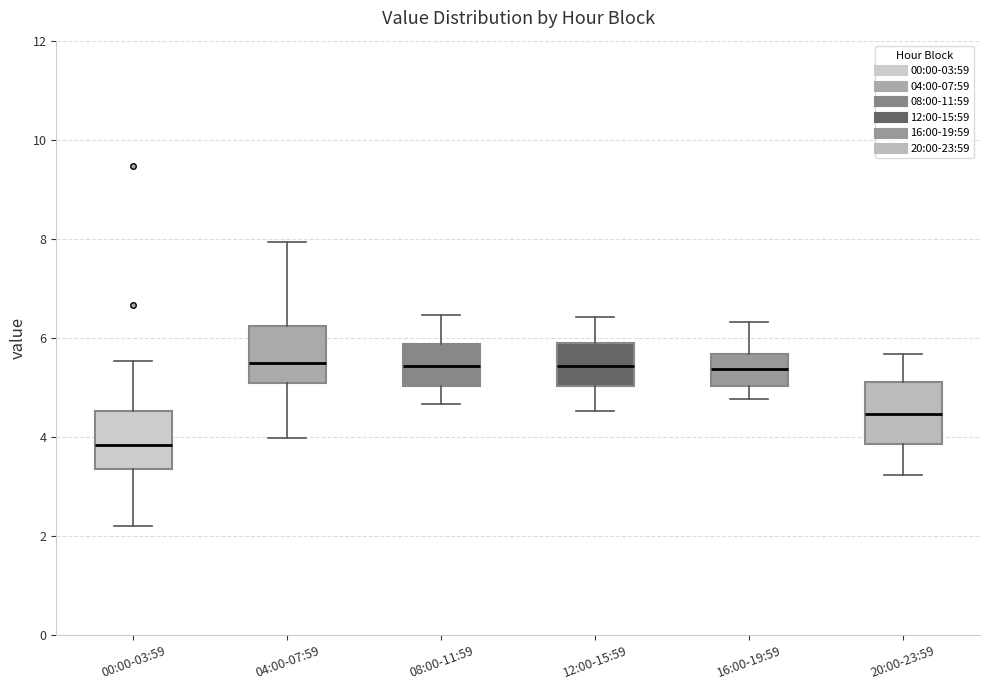

Where does the upper whisker of the box for 16:00-19:59 end on the y-axis? The values are not printed on the chart, so give them approximately, as read against the axis.

6.4